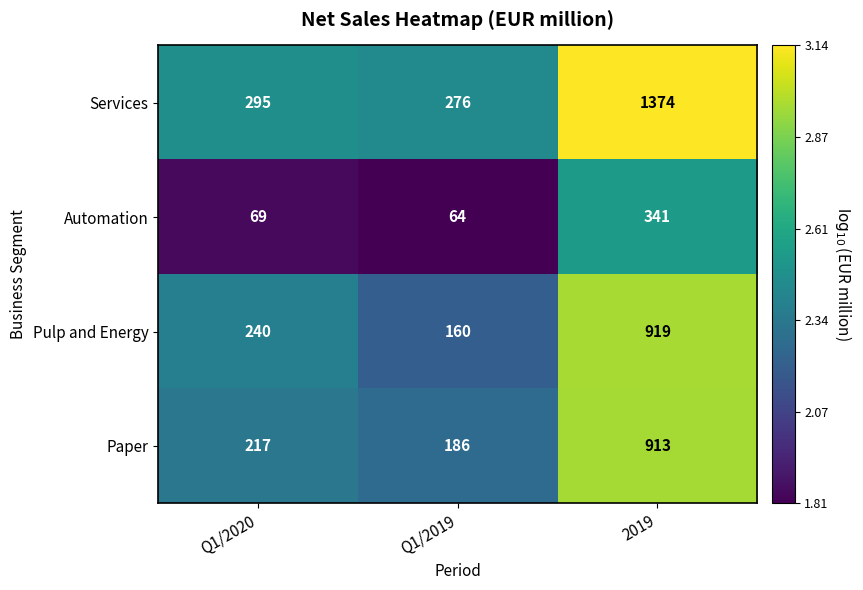

How many series are shown in this chart?

4